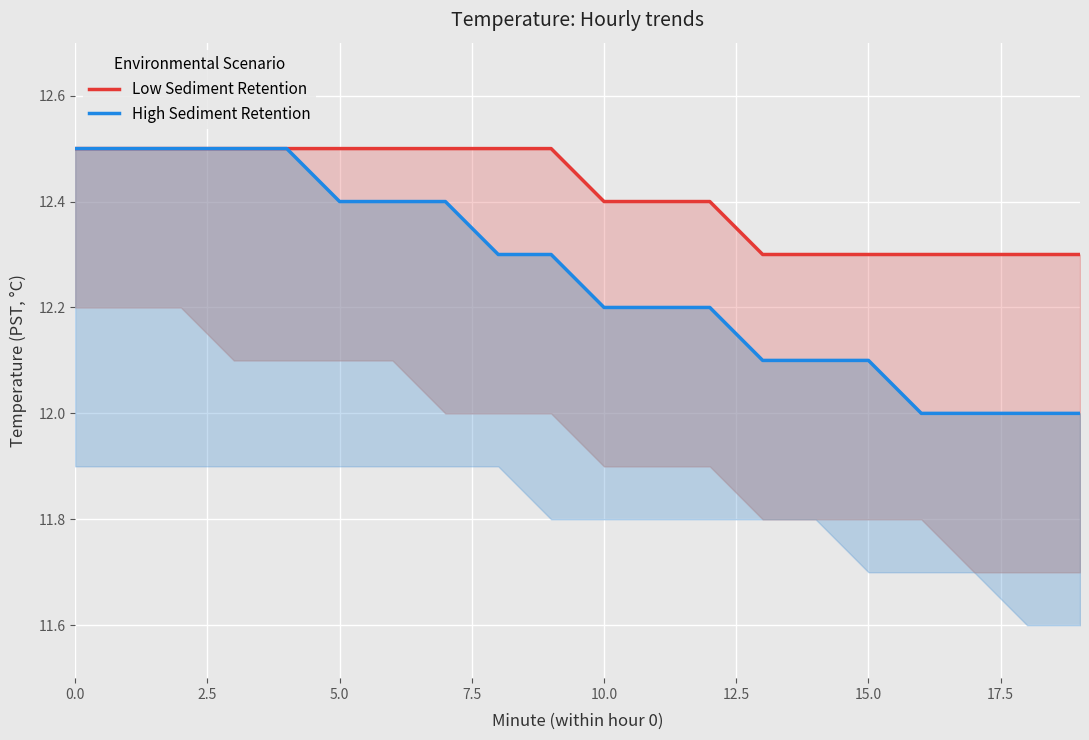

List the series in order of their overall mean, lowest first.

High Sediment Retention, Low Sediment Retention